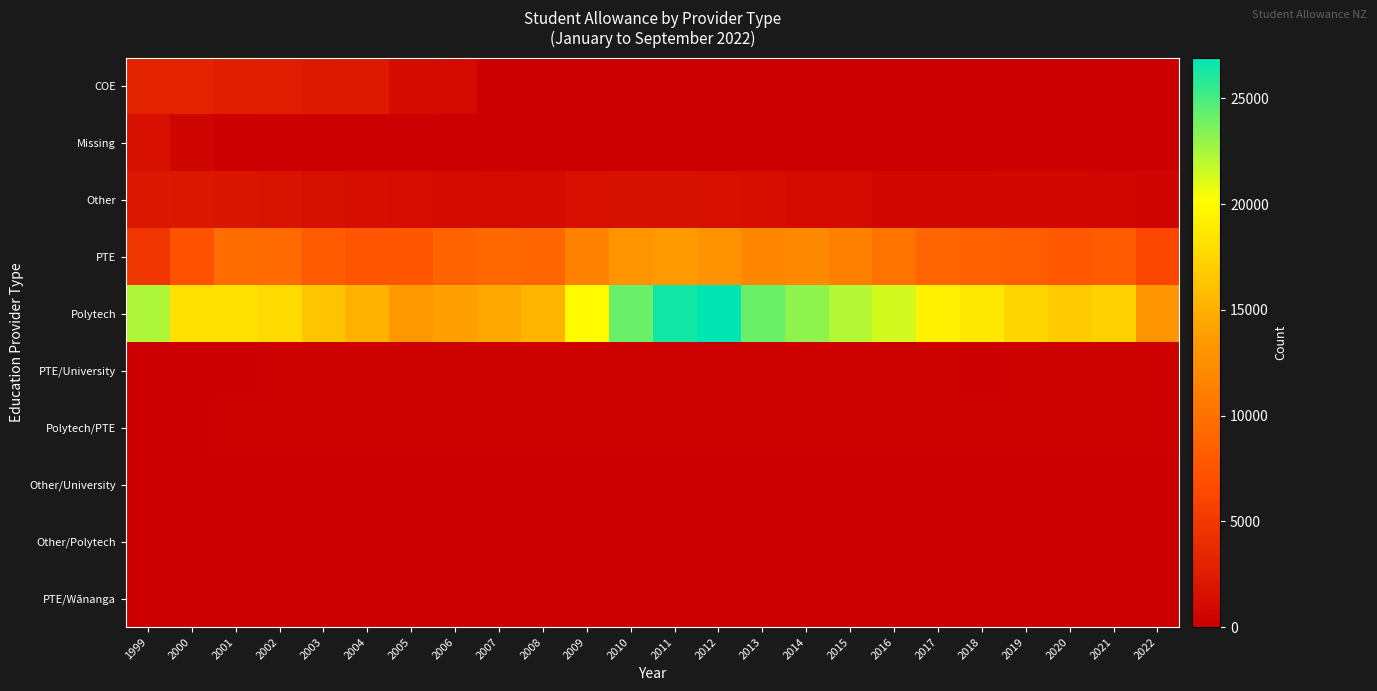

Reading left to right, what are all the values shown in this chart?

COE: 1999=3111	2000=3039	2001=2835	2002=2640	2003=2370	2004=2283	2005=1113	2006=993	2007=36	2008=9	2009=0	2010=0	2011=0	2012=0	2013=0	2014=0	2015=3	2016=0	2017=0	2018=0	2019=0	2020=0	2021=0	2022=0
Missing: 1999=1482	2000=474	2001=21	2002=18	2003=15	2004=3	2005=6	2006=0	2007=0	2008=0	2009=0	2010=0	2011=0	2012=0	2013=0	2014=0	2015=0	2016=0	2017=0	2018=0	2019=0	2020=0	2021=0	2022=0
Other: 1999=2172	2000=2097	2001=1899	2002=1731	2003=1467	2004=1263	2005=1203	2006=1116	2007=987	2008=1044	2009=1410	2010=1581	2011=1533	2012=1368	2013=1323	2014=1101	2015=1038	2016=807	2017=771	2018=789	2019=729	2020=687	2021=615	2022=483
PTE: 1999=4737	2000=7215	2001=9630	2002=9456	2003=7983	2004=7557	2005=7641	2006=8766	2007=9273	2008=9051	2009=11487	2010=13092	2011=13587	2012=12864	2013=11949	2014=12045	2015=11268	2016=10269	2017=8925	2018=8529	2019=8331	2020=7812	2021=7998	2022=6252
Polytech: 1999=22317	2000=18192	2001=18267	2002=17742	2003=16305	2004=15078	2005=13353	2006=13926	2007=14463	2008=15345	2009=19896	2010=24105	2011=26403	2012=26925	2013=24120	2014=23109	2015=22143	2016=21333	2017=19272	2018=18741	2019=17430	2020=16737	2021=17169	2022=13101
PTE/University: 1999=12	2000=60	2001=90	2002=129	2003=123	2004=120	2005=132	2006=153	2007=174	2008=129	2009=189	2010=222	2011=279	2012=204	2013=192	2014=174	2015=135	2016=129	2017=114	2018=102	2019=111	2020=108	2021=150	2022=111
Polytech/PTE: 1999=57	2000=66	2001=108	2002=153	2003=123	2004=189	2005=123	2006=156	2007=198	2008=171	2009=282	2010=303	2011=306	2012=276	2013=228	2014=243	2015=228	2016=240	2017=177	2018=216	2019=168	2020=162	2021=150	2022=111
Other/University: 1999=3	2000=48	2001=51	2002=33	2003=33	2004=36	2005=27	2006=27	2007=99	2008=48	2009=72	2010=66	2011=69	2012=33	2013=45	2014=30	2015=15	2016=6	2017=3	2018=15	2019=12	2020=15	2021=6	2022=6
Other/Polytech: 1999=15	2000=42	2001=24	2002=30	2003=30	2004=24	2005=15	2006=18	2007=48	2008=36	2009=42	2010=57	2011=63	2012=30	2013=33	2014=30	2015=15	2016=18	2017=9	2018=21	2019=24	2020=12	2021=18	2022=6
PTE/Wānanga: 1999=0	2000=3	2001=18	2002=24	2003=21	2004=18	2005=21	2006=30	2007=48	2008=81	2009=72	2010=105	2011=96	2012=72	2013=90	2014=66	2015=54	2016=54	2017=39	2018=42	2019=45	2020=63	2021=30	2022=30